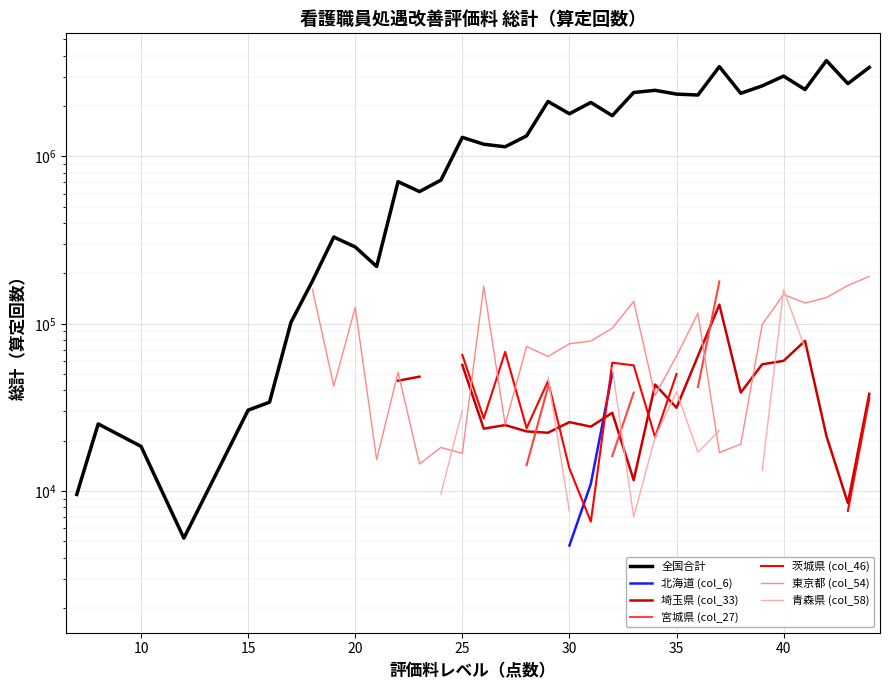

Which has a higher value, 看護職員処遇改善評価料３６ or 看護職員処遇改善評価料３１?

看護職員処遇改善評価料３６